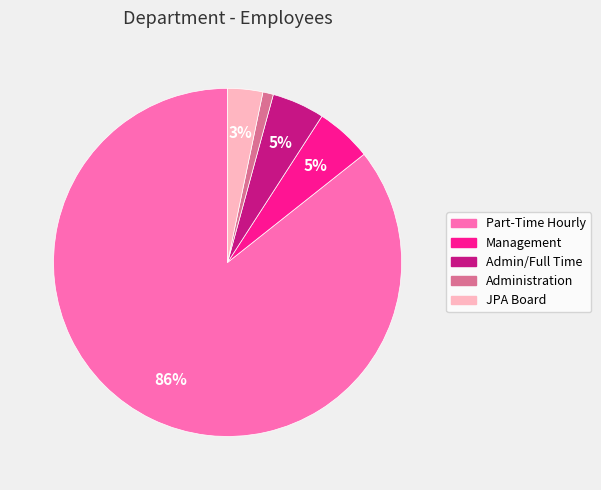

To the nearest percent, what portion does Administration represent?

1%